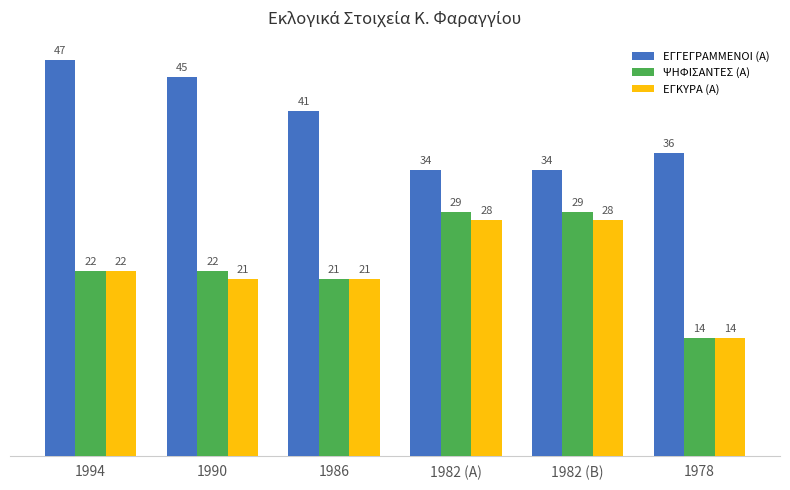

Which series has the largest total across all categories?

ΕΓΓΕΓΡΑΜΜΕΝΟΙ (Α)